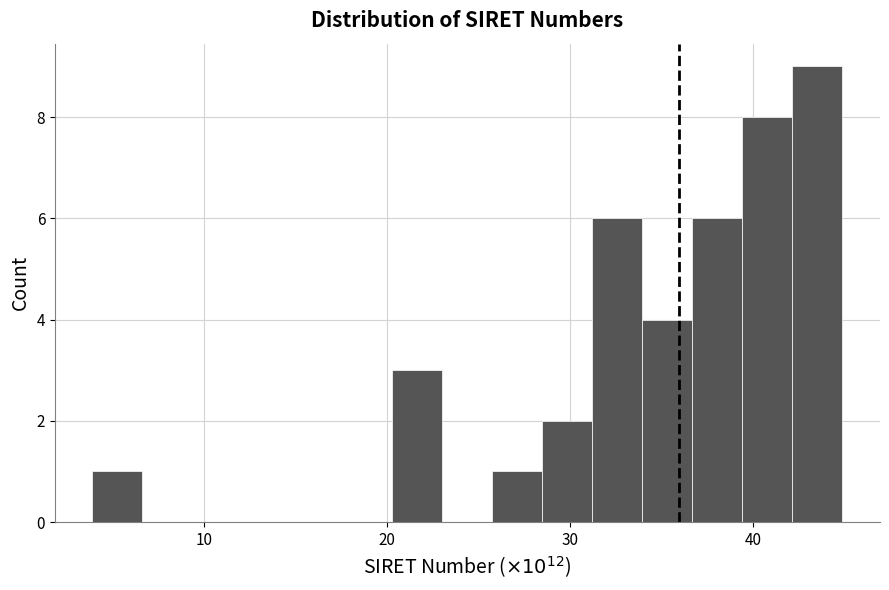

Read against the x-axis, roughly where is the centre of the tallest bar?

43